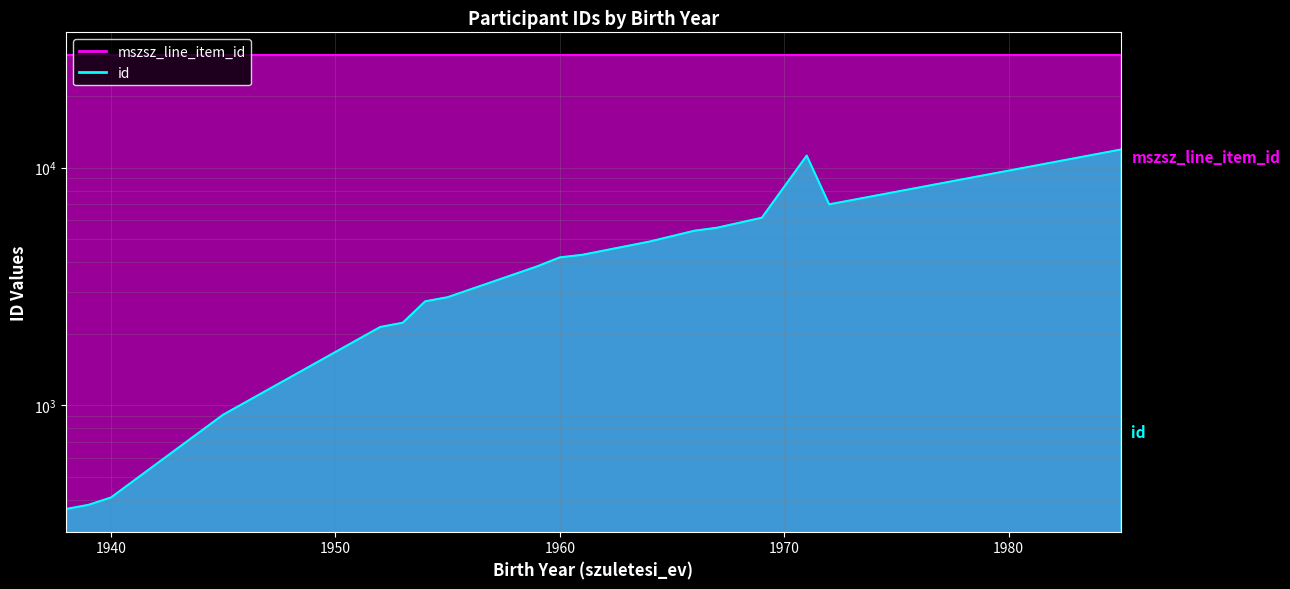

Reading right to left, list all the values displayed in this chart.

mszsz_line_item_id: 1985=29799	1972=29799	1971=29799	1969=29795	1967=29795	1966=29795	1964=29799	1961=29799	1960=29795	1959=29799	1955=29796	1954=29800	1953=29800	1952=29800	1945=29797	1940=29801	1939=29795	1938=29801
id: 1985=11920	1972=7004	1971=11238	1969=6151	1967=5582	1966=5424	1964=4883	1961=4294	1960=4188	1959=3841	1955=2846	1954=2735	1953=2222	1952=2133	1945=911	1940=408	1939=380	1938=365